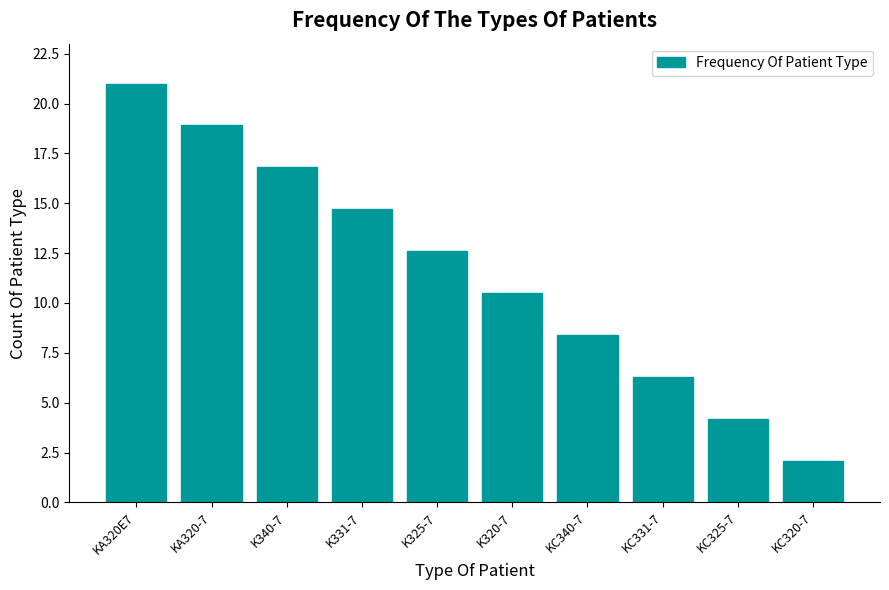

List the labels in order of value, smallest first.

KC320-7, KC325-7, KC331-7, KC340-7, K320-7, K325-7, K331-7, K340-7, KA320-7, KA320E7